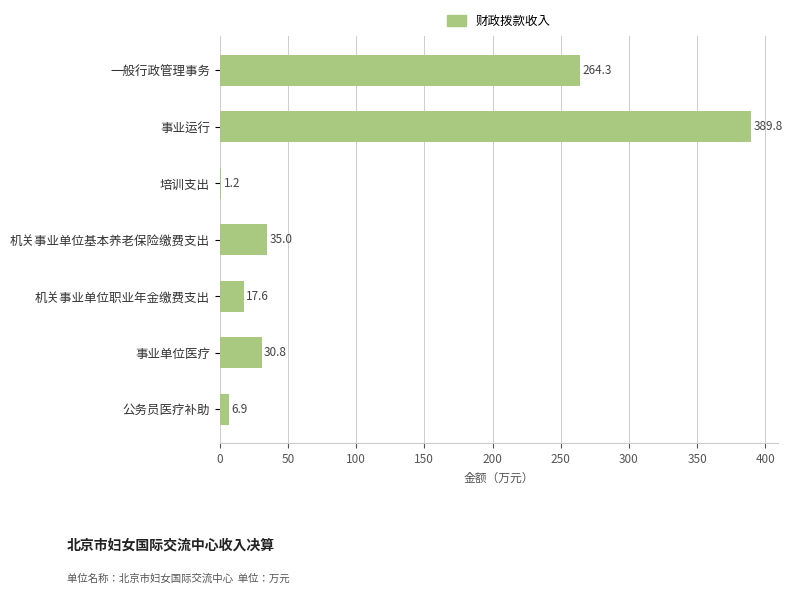

At which category does the chart reach its peak across all series?

事业运行